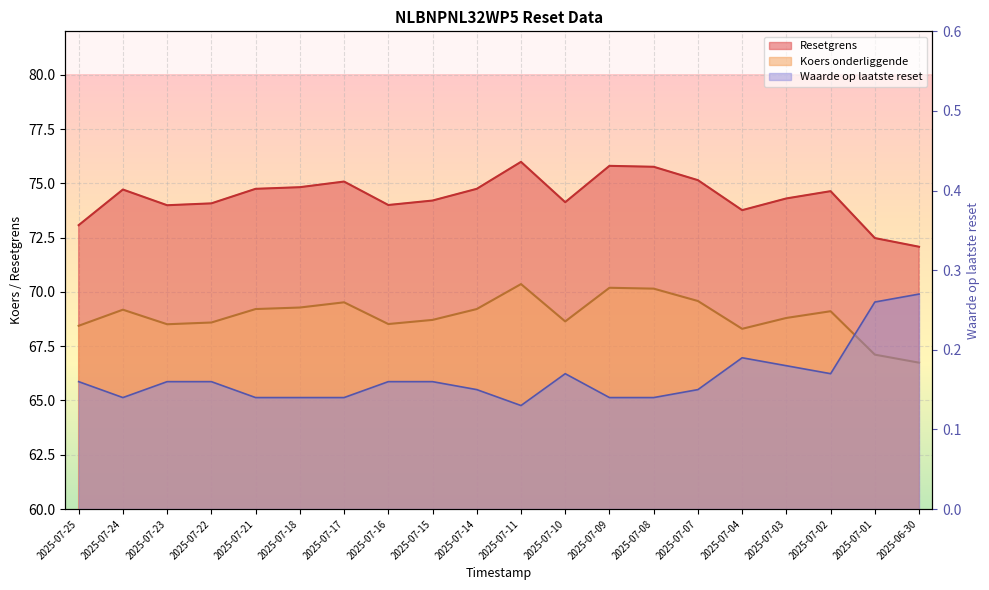

At how many categories does at least one series exceed 22?

20